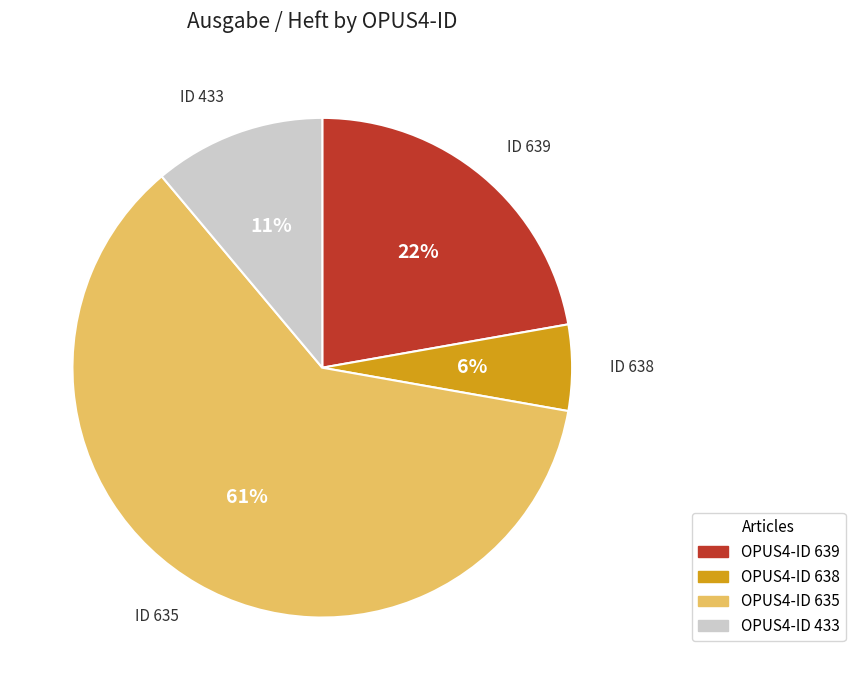

How many slices are in this pie chart?

4